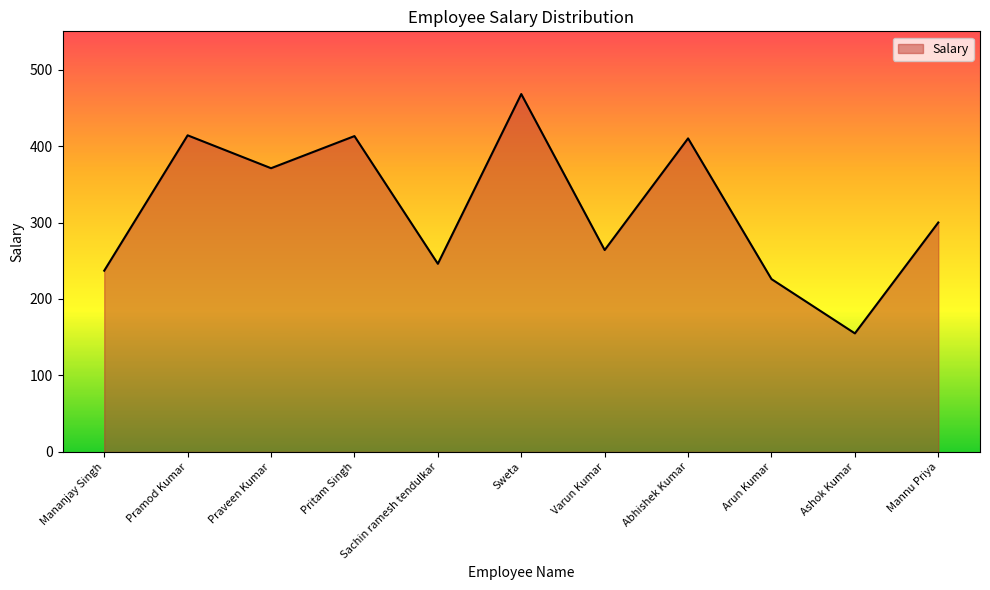

What is the ratio of the value at Sweta to the value at Sachin ramesh tendulkar?

1.9